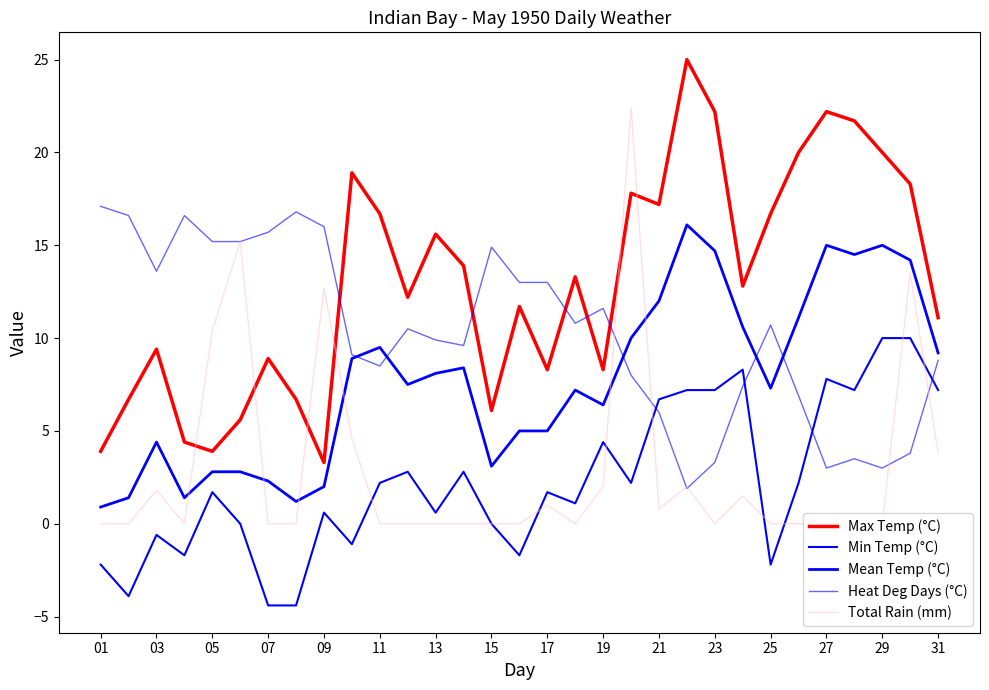

Which series has the largest total across all categories?

Max Temp (°C)